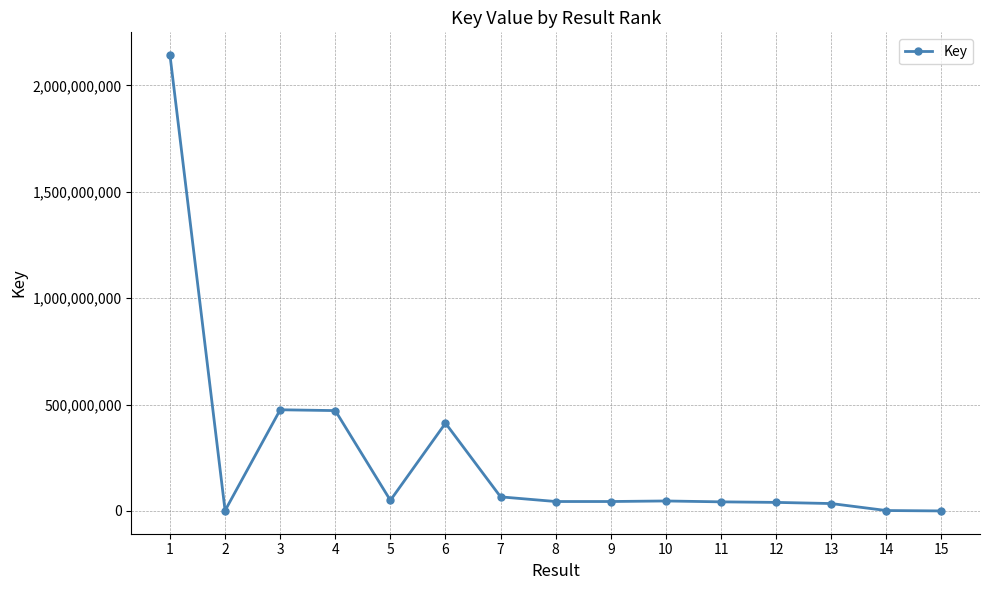

Where is the first local minimum?

2